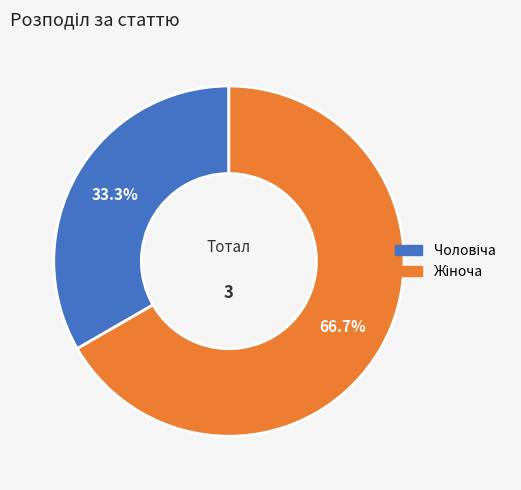

Is there any slice that represents more than half of the pie?

Yes